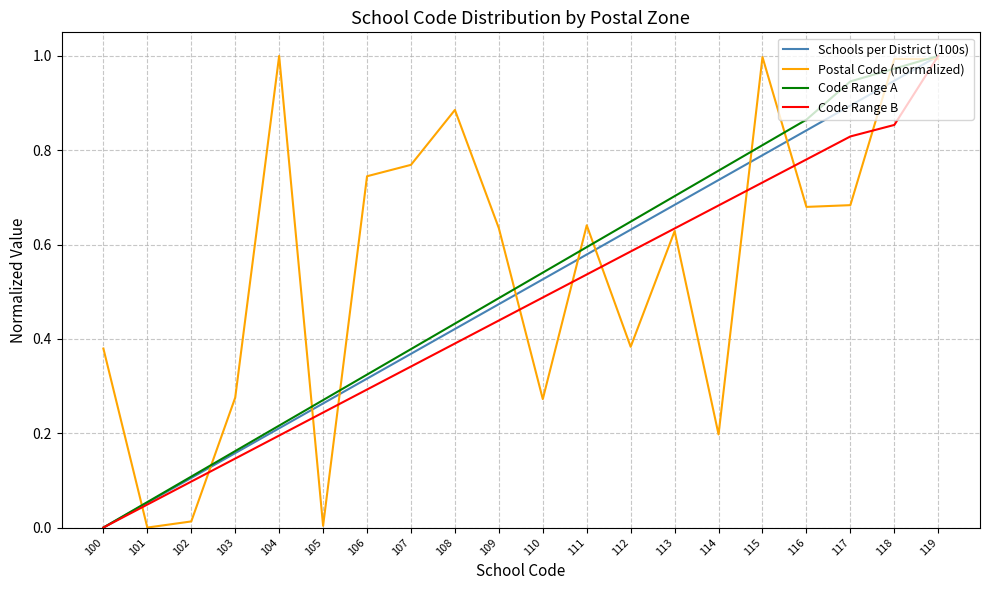

Rank the categories by Code Range A value from lowest to highest.

100, 101, 102, 103, 104, 105, 106, 107, 108, 109, 110, 111, 112, 113, 114, 115, 116, 117, 118, 119